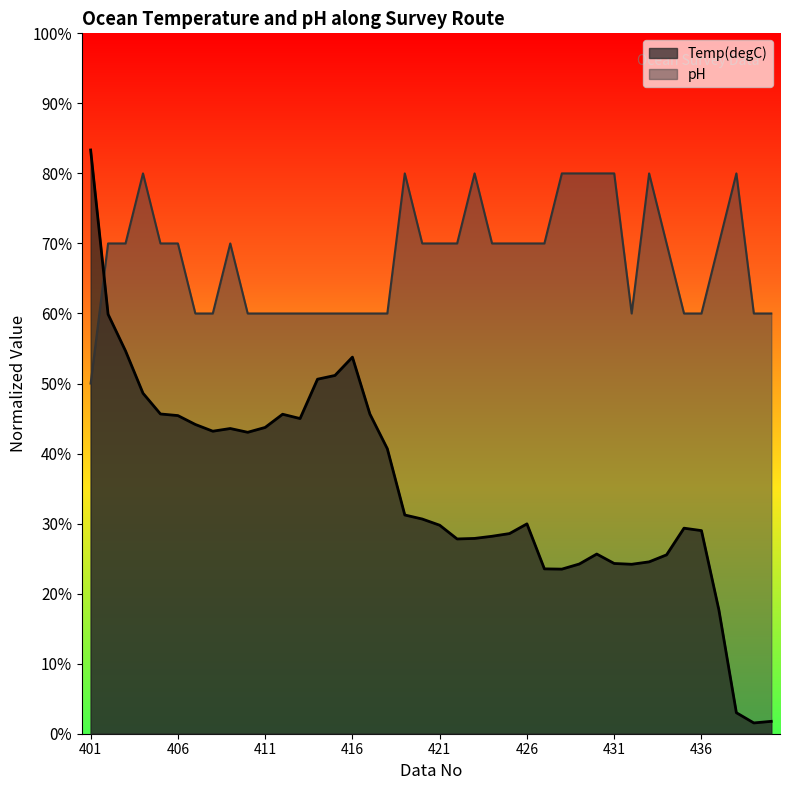

At how many categories does at least one series exceed 0?

40